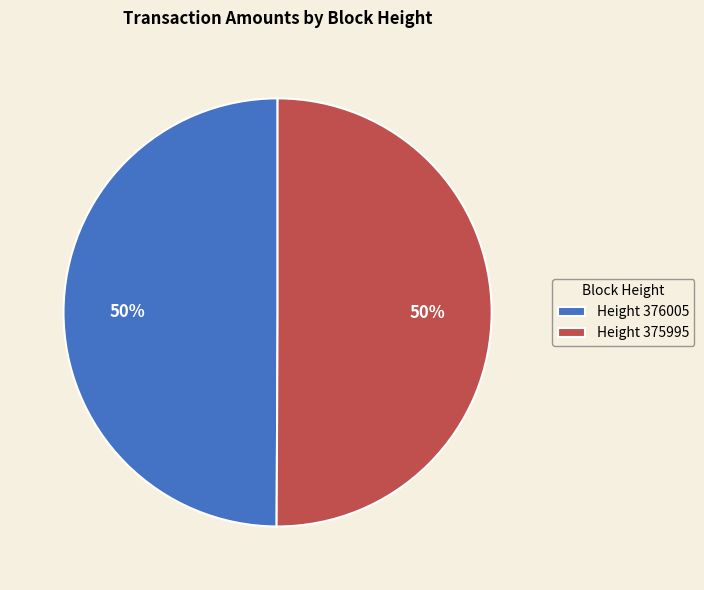

Count the number of slices in the pie.

2